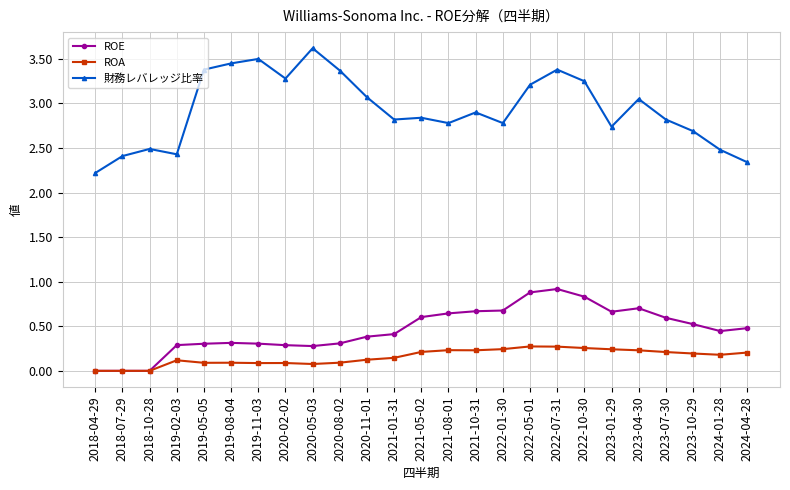

What is the sum of all ROE values?

11.5